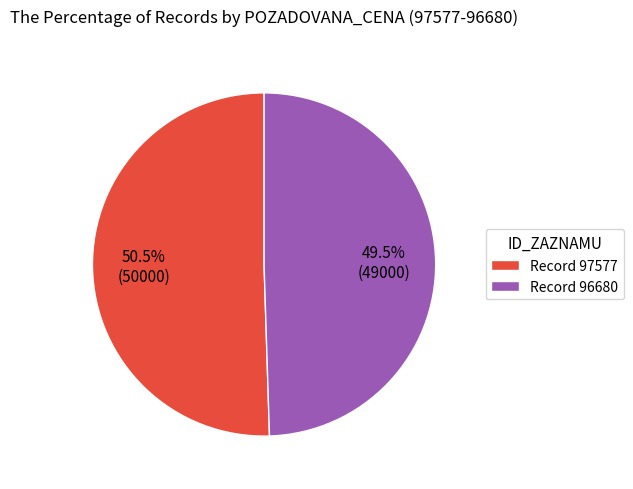

Count the number of slices in the pie.

2